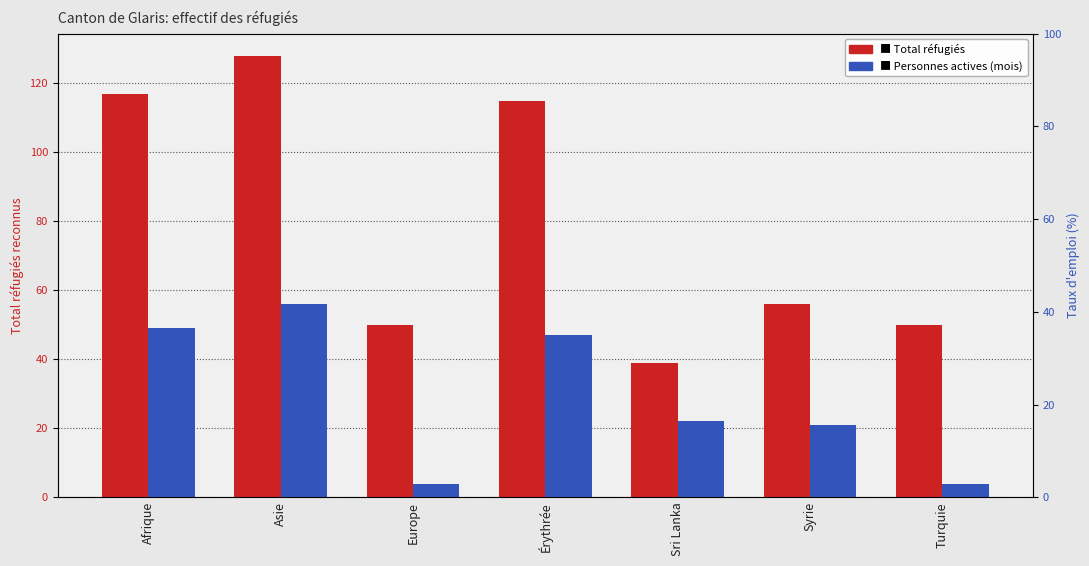

Between Sri Lanka and Turquie, which series saw the biggest shift?

Personnes actives (mois)